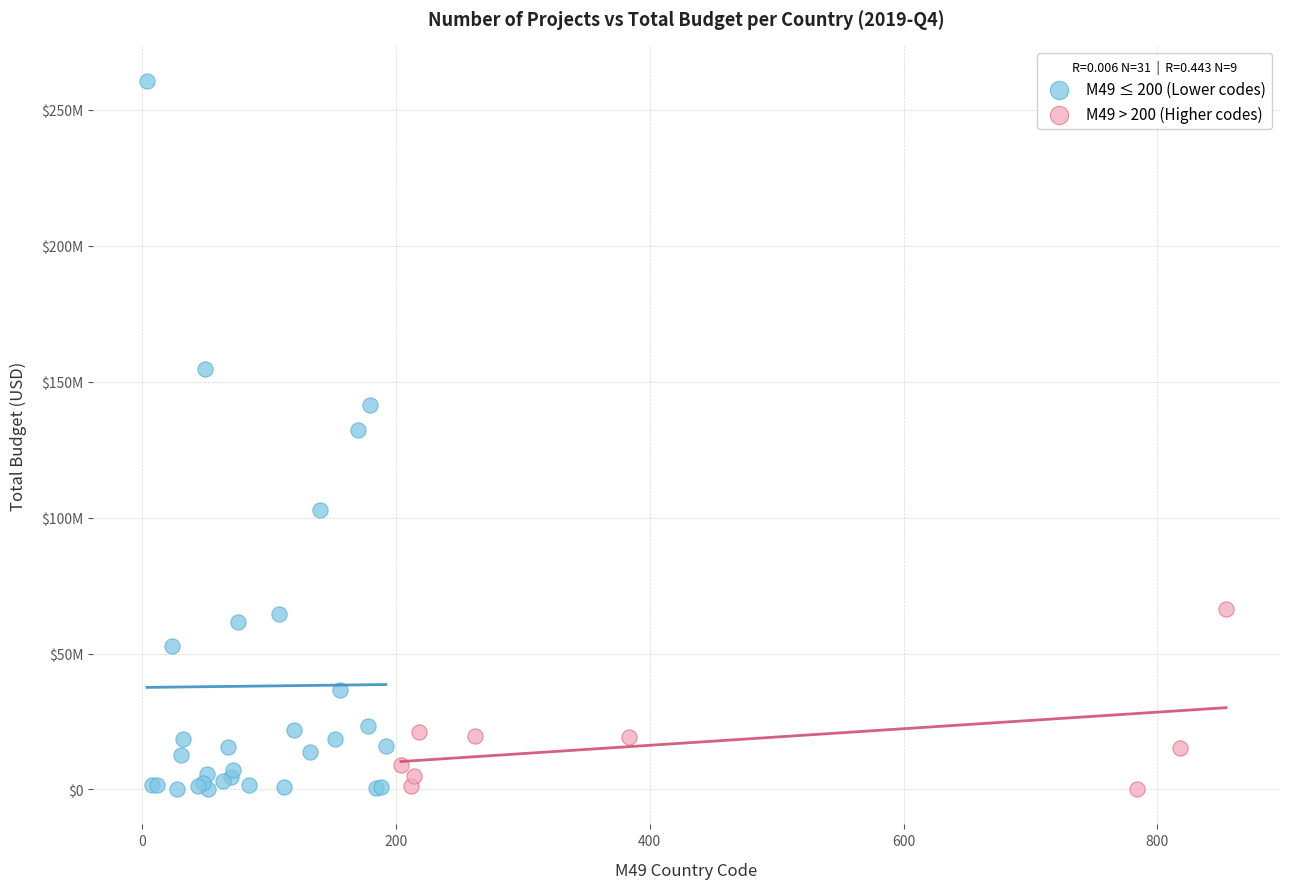

Which series contains the highest Y value?

M49 ≤ 200 (Lower codes)